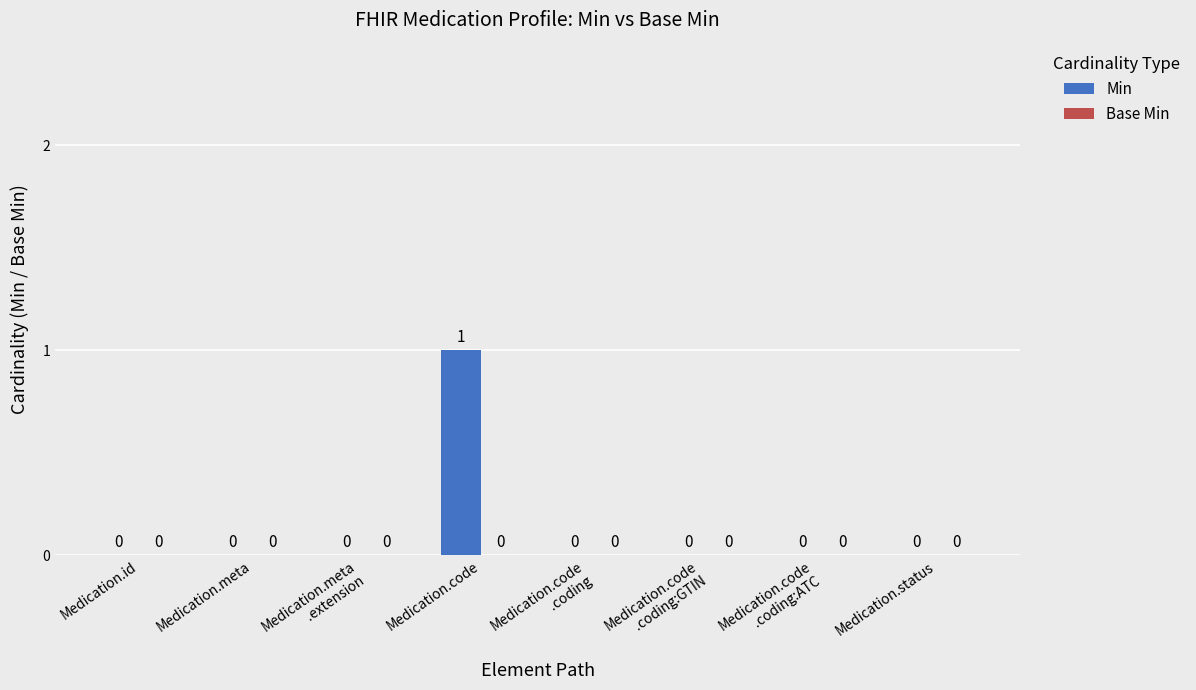

Which has a higher value, Medication.code or Medication.id?

Medication.code